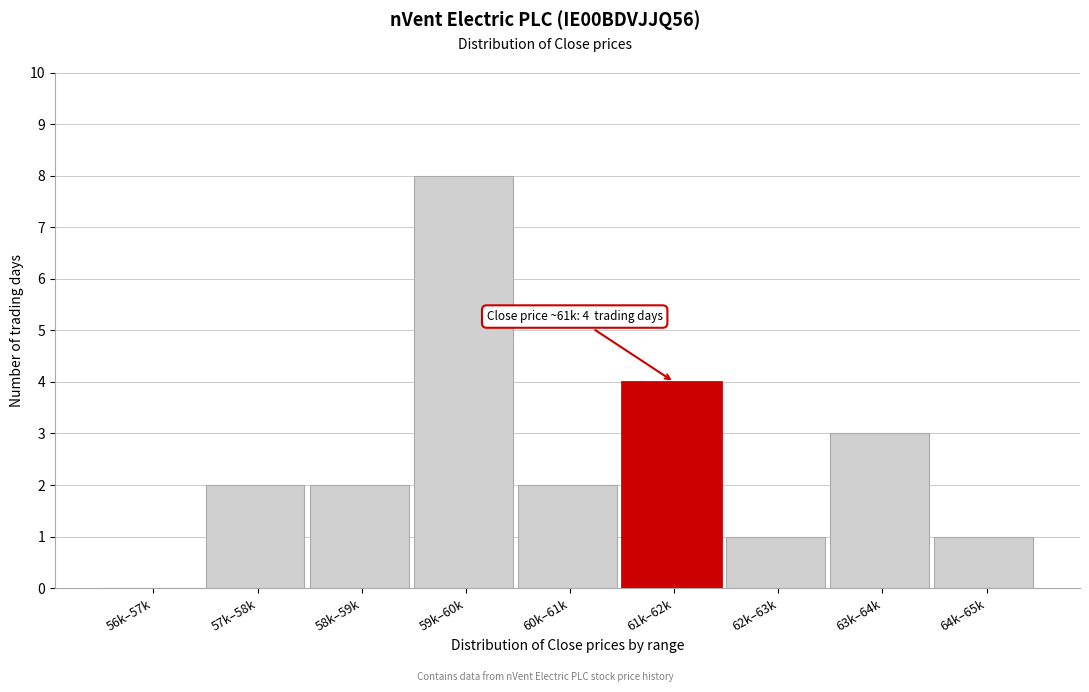

Reading right to left, transcribe all the data shown in this chart.

64k–65k=1	63k–64k=3	62k–63k=1	61k–62k=4	60k–61k=2	59k–60k=8	58k–59k=2	57k–58k=2	56k–57k=0